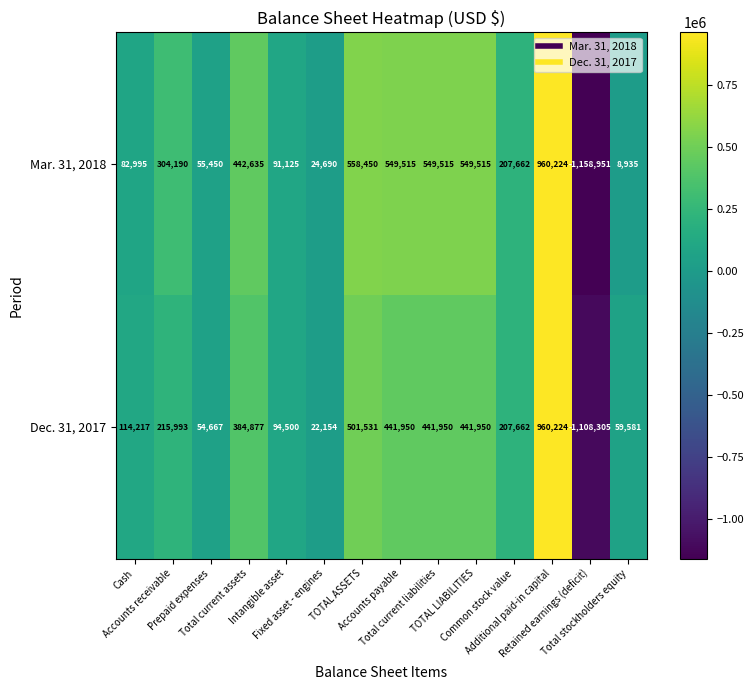

At how many categories does at least one series exceed 901505?

1